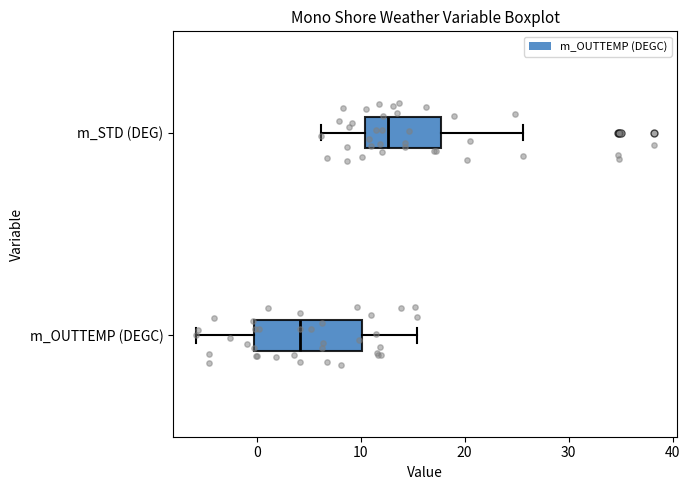

Reading bottom to top, transcribe this box plot: for each box, give where its median line is, the range the box spans, and where its two whiskers end, as read against the x-axis. The values are not printed on the chart, so give them approximately, as read against the axis.

m_OUTTEMP (DEGC): median 4, box 0 to 10, whiskers -6 to 15
m_STD (DEG): median 13, box 10 to 18, whiskers 6 to 26